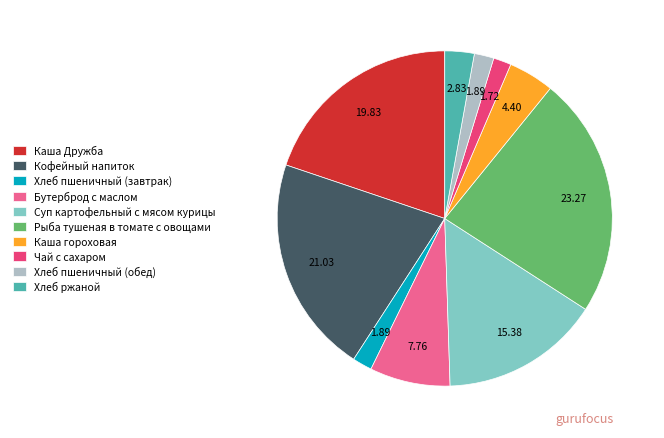

Which slice is the largest?

Рыба тушеная в томате с овощами